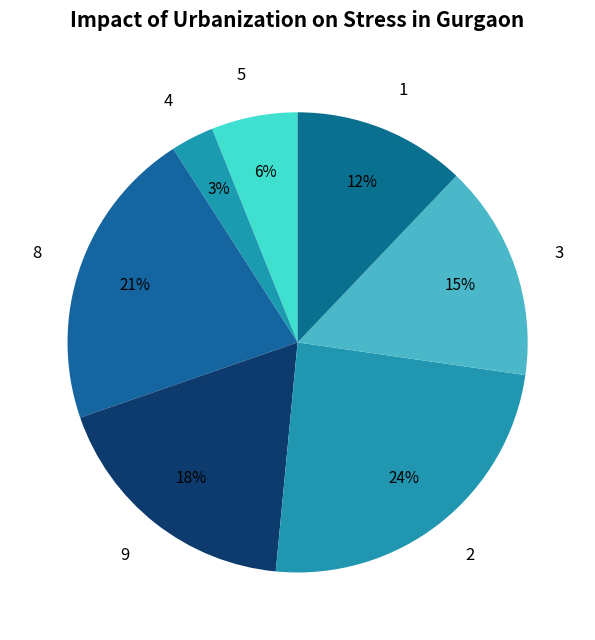

How many slices are in this pie chart?

7